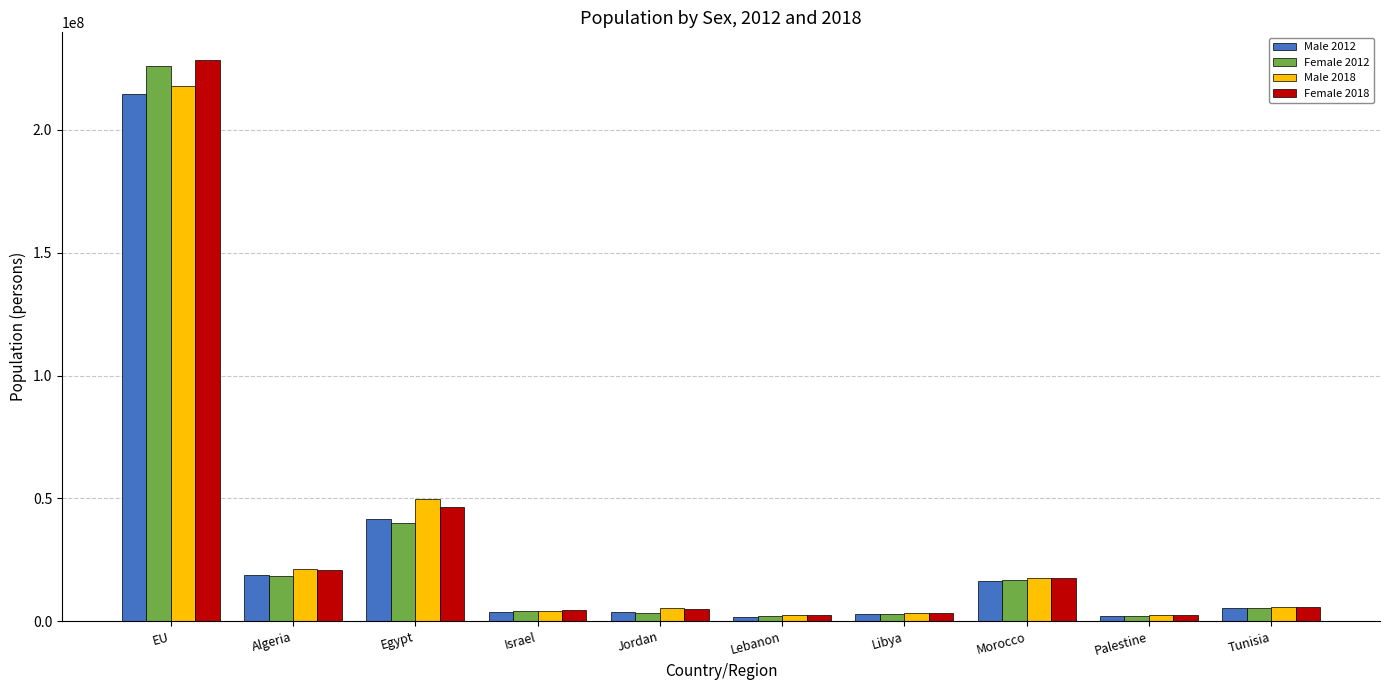

Is it true that Male 2012 equals 16385013 at Morocco?

True